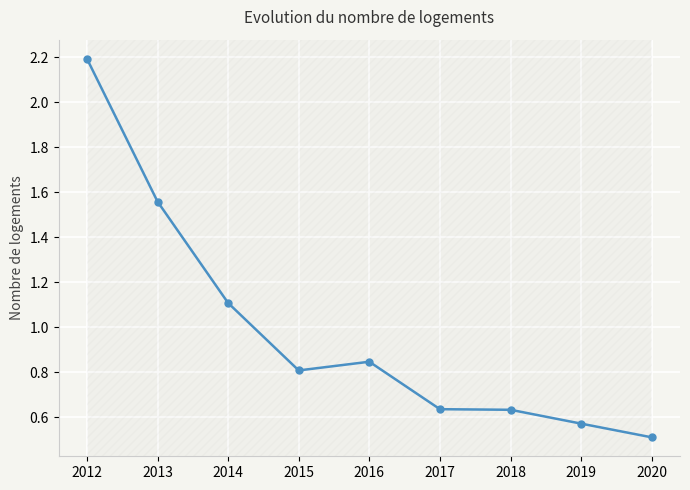

At which category does the data reach its first local valley?

2015